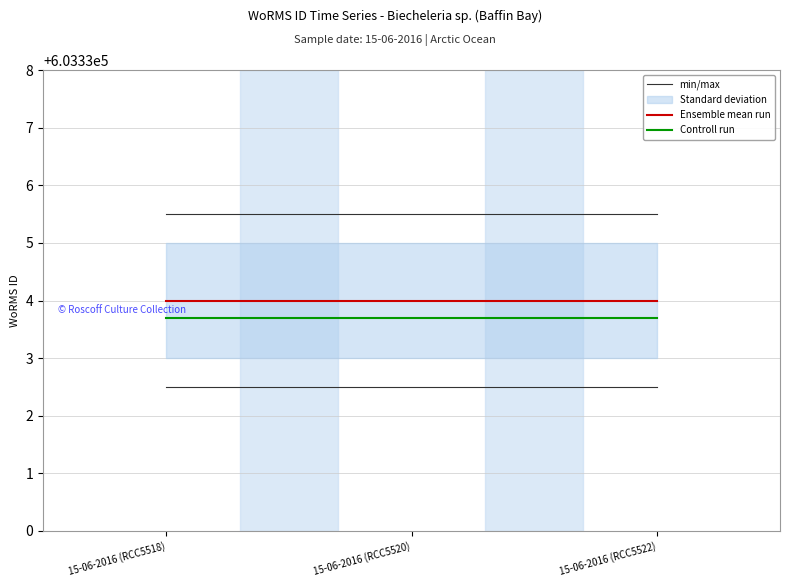

What is the smallest value displayed?

603333.7